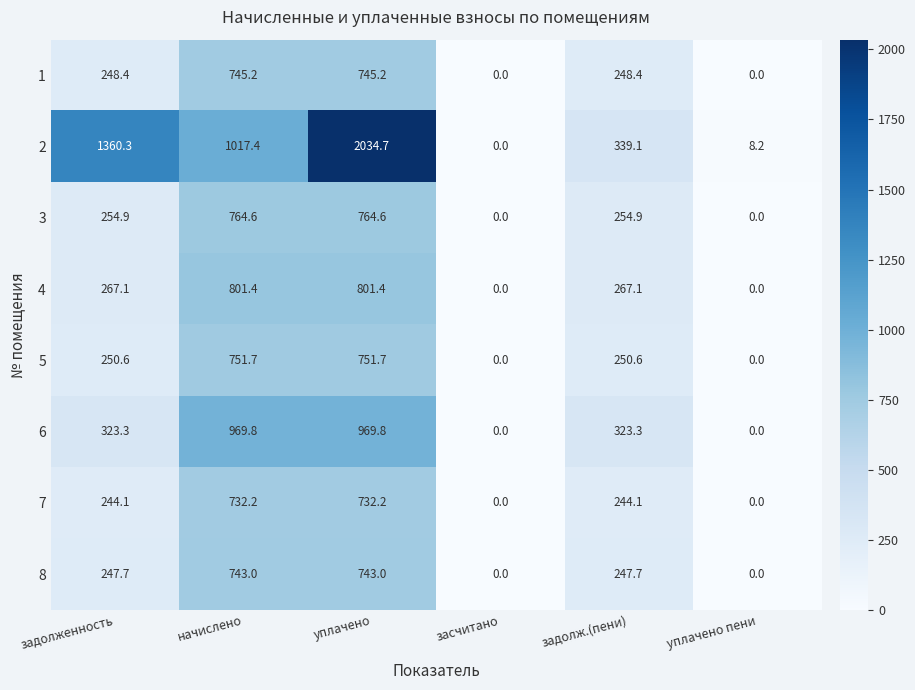

At how many categories does at least one series exceed 586?

3